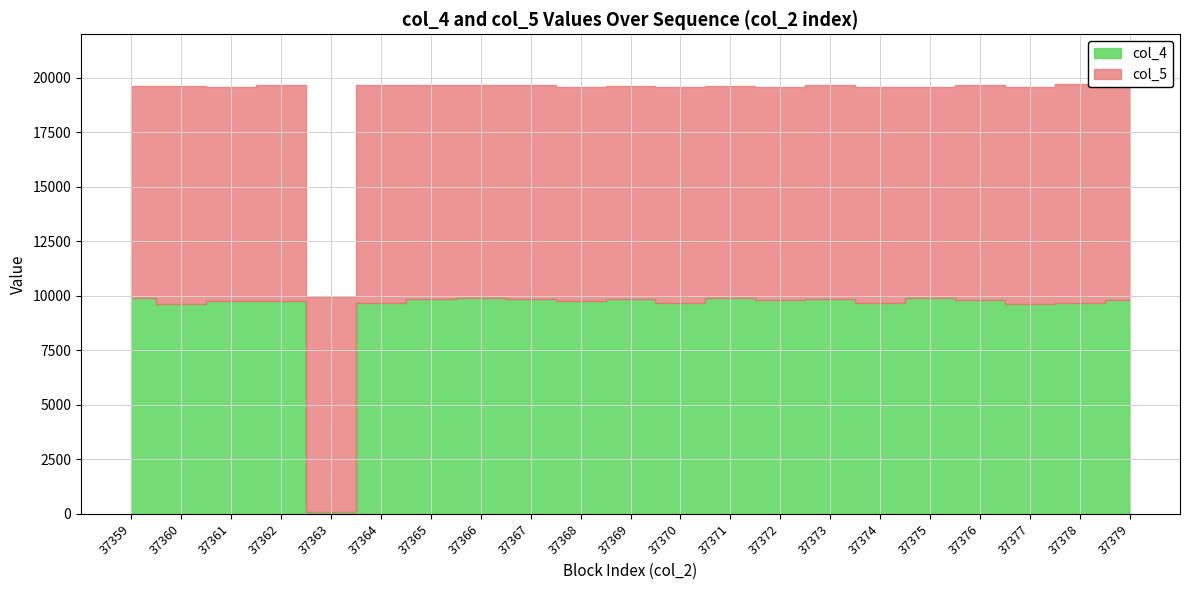

The col_5 series shows 14825 at 37364. True or false?

False